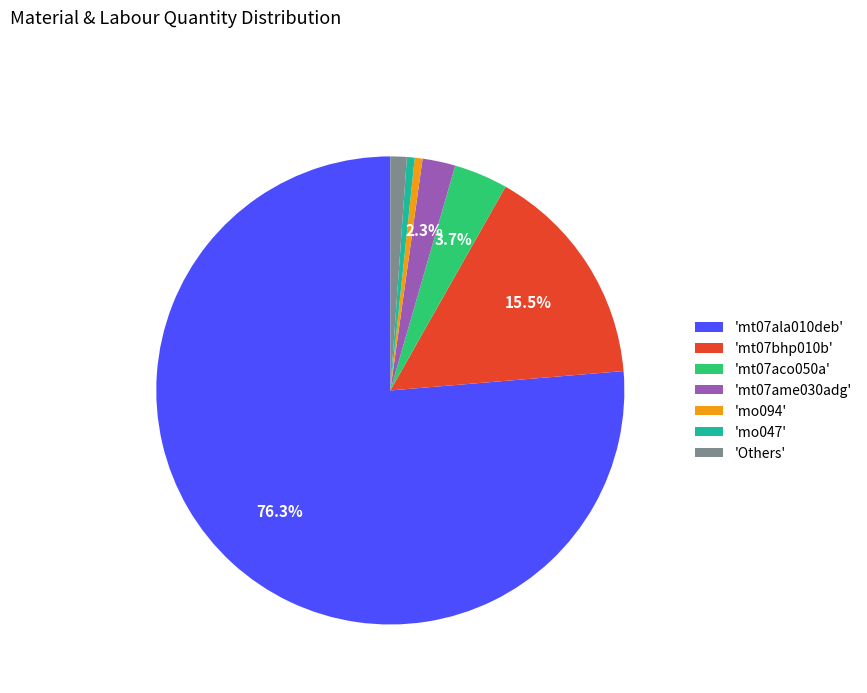

Which slice is the largest?

'mt07ala010deb'